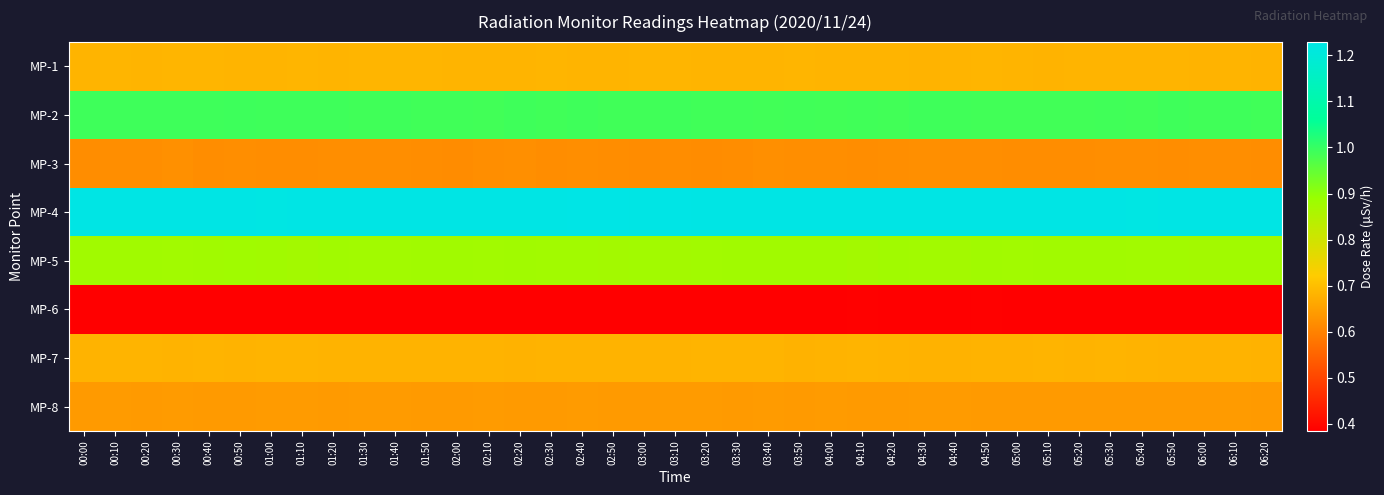

Reading left to right, what are all the values shown in this chart?

MP-1: 00:00=0.7	00:10=0.7	00:20=0.7	00:30=0.7	00:40=0.7	00:50=0.7	01:00=0.7	01:10=0.7	01:20=0.7	01:30=0.7	01:40=0.7	01:50=0.7	02:00=0.7	02:10=0.7	02:20=0.7	02:30=0.7	02:40=0.7	02:50=0.7	03:00=0.7	03:10=0.7	03:20=0.7	03:30=0.7	03:40=0.7	03:50=0.7	04:00=0.7	04:10=0.7	04:20=0.7	04:30=0.7	04:40=0.7	04:50=0.7	05:00=0.7	05:10=0.7	05:20=0.7	05:30=0.7	05:40=0.7	05:50=0.7	06:00=0.7	06:10=0.7	06:20=0.7
MP-2: 00:00=1.0	00:10=1.0	00:20=1.0	00:30=1.0	00:40=1.0	00:50=1.0	01:00=1.0	01:10=1.0	01:20=1.0	01:30=1.0	01:40=1.0	01:50=1.0	02:00=1.0	02:10=1.0	02:20=1.0	02:30=1.0	02:40=1.0	02:50=1.0	03:00=1.0	03:10=1.0	03:20=1.0	03:30=1.0	03:40=1.0	03:50=1.0	04:00=1.0	04:10=1.0	04:20=1.0	04:30=1.0	04:40=1.0	04:50=1.0	05:00=1.0	05:10=1.0	05:20=1.0	05:30=1.0	05:40=1.0	05:50=1.0	06:00=1.0	06:10=1.0	06:20=1.0
MP-3: 00:00=0.6	00:10=0.6	00:20=0.6	00:30=0.6	00:40=0.6	00:50=0.6	01:00=0.6	01:10=0.6	01:20=0.6	01:30=0.6	01:40=0.6	01:50=0.6	02:00=0.6	02:10=0.6	02:20=0.6	02:30=0.6	02:40=0.6	02:50=0.6	03:00=0.6	03:10=0.6	03:20=0.6	03:30=0.6	03:40=0.6	03:50=0.6	04:00=0.6	04:10=0.6	04:20=0.6	04:30=0.6	04:40=0.6	04:50=0.6	05:00=0.6	05:10=0.6	05:20=0.6	05:30=0.6	05:40=0.6	05:50=0.6	06:00=0.6	06:10=0.6	06:20=0.6
MP-4: 00:00=1.2	00:10=1.2	00:20=1.2	00:30=1.2	00:40=1.2	00:50=1.2	01:00=1.2	01:10=1.2	01:20=1.2	01:30=1.2	01:40=1.2	01:50=1.2	02:00=1.2	02:10=1.2	02:20=1.2	02:30=1.2	02:40=1.2	02:50=1.2	03:00=1.2	03:10=1.2	03:20=1.2	03:30=1.2	03:40=1.2	03:50=1.2	04:00=1.2	04:10=1.2	04:20=1.2	04:30=1.2	04:40=1.2	04:50=1.2	05:00=1.2	05:10=1.2	05:20=1.2	05:30=1.2	05:40=1.2	05:50=1.2	06:00=1.2	06:10=1.2	06:20=1.2
MP-5: 00:00=0.9	00:10=0.9	00:20=0.9	00:30=0.9	00:40=0.9	00:50=0.9	01:00=0.9	01:10=0.9	01:20=0.9	01:30=0.9	01:40=0.9	01:50=0.9	02:00=0.9	02:10=0.9	02:20=0.9	02:30=0.9	02:40=0.9	02:50=0.9	03:00=0.9	03:10=0.9	03:20=0.9	03:30=0.9	03:40=0.9	03:50=0.9	04:00=0.9	04:10=0.9	04:20=0.9	04:30=0.9	04:40=0.9	04:50=0.9	05:00=0.9	05:10=0.9	05:20=0.9	05:30=0.9	05:40=0.9	05:50=0.9	06:00=0.9	06:10=0.9	06:20=0.9
MP-6: 00:00=0.4	00:10=0.4	00:20=0.4	00:30=0.4	00:40=0.4	00:50=0.4	01:00=0.4	01:10=0.4	01:20=0.4	01:30=0.4	01:40=0.4	01:50=0.4	02:00=0.4	02:10=0.4	02:20=0.4	02:30=0.4	02:40=0.4	02:50=0.4	03:00=0.4	03:10=0.4	03:20=0.4	03:30=0.4	03:40=0.4	03:50=0.4	04:00=0.4	04:10=0.4	04:20=0.4	04:30=0.4	04:40=0.4	04:50=0.4	05:00=0.4	05:10=0.4	05:20=0.4	05:30=0.4	05:40=0.4	05:50=0.4	06:00=0.4	06:10=0.4	06:20=0.4
MP-7: 00:00=0.7	00:10=0.7	00:20=0.7	00:30=0.7	00:40=0.7	00:50=0.7	01:00=0.7	01:10=0.7	01:20=0.7	01:30=0.7	01:40=0.7	01:50=0.7	02:00=0.7	02:10=0.7	02:20=0.7	02:30=0.7	02:40=0.7	02:50=0.7	03:00=0.7	03:10=0.7	03:20=0.7	03:30=0.7	03:40=0.7	03:50=0.7	04:00=0.7	04:10=0.7	04:20=0.7	04:30=0.7	04:40=0.7	04:50=0.7	05:00=0.7	05:10=0.7	05:20=0.7	05:30=0.7	05:40=0.7	05:50=0.7	06:00=0.7	06:10=0.7	06:20=0.7
MP-8: 00:00=0.6	00:10=0.6	00:20=0.6	00:30=0.6	00:40=0.6	00:50=0.6	01:00=0.6	01:10=0.6	01:20=0.6	01:30=0.6	01:40=0.6	01:50=0.6	02:00=0.6	02:10=0.6	02:20=0.6	02:30=0.6	02:40=0.6	02:50=0.6	03:00=0.6	03:10=0.6	03:20=0.6	03:30=0.6	03:40=0.6	03:50=0.6	04:00=0.6	04:10=0.6	04:20=0.6	04:30=0.6	04:40=0.6	04:50=0.6	05:00=0.6	05:10=0.6	05:20=0.6	05:30=0.6	05:40=0.6	05:50=0.6	06:00=0.6	06:10=0.6	06:20=0.6